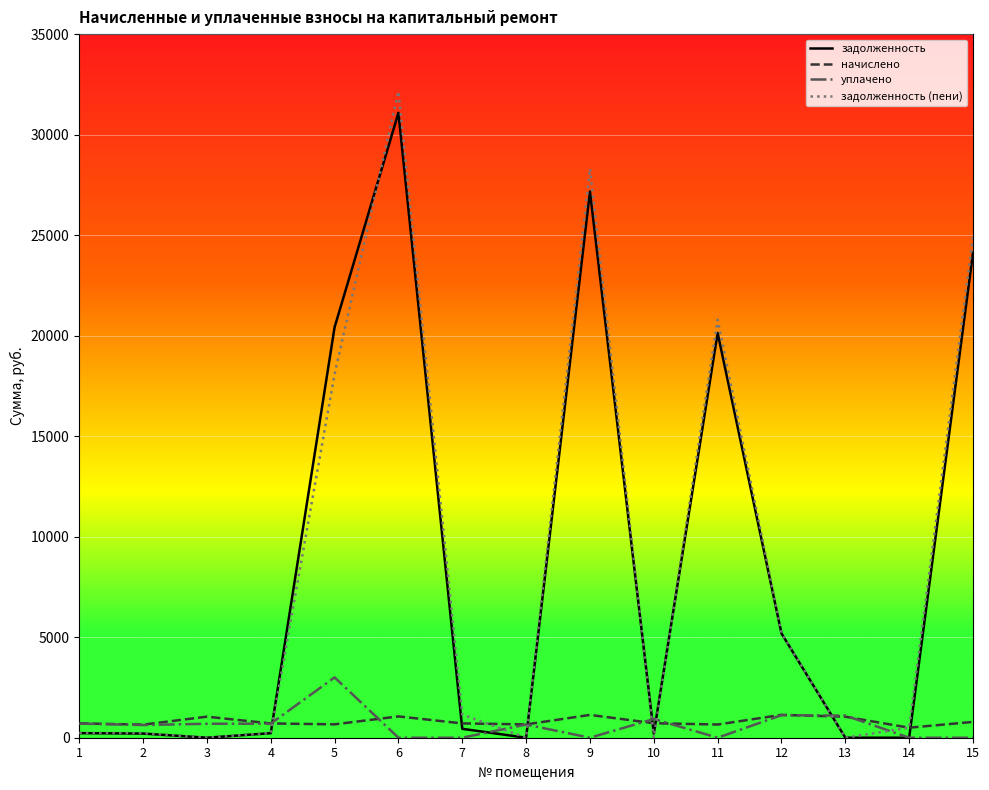

Between which two adjacent categories do уплачено and задолженность first intersect?

4 and 5